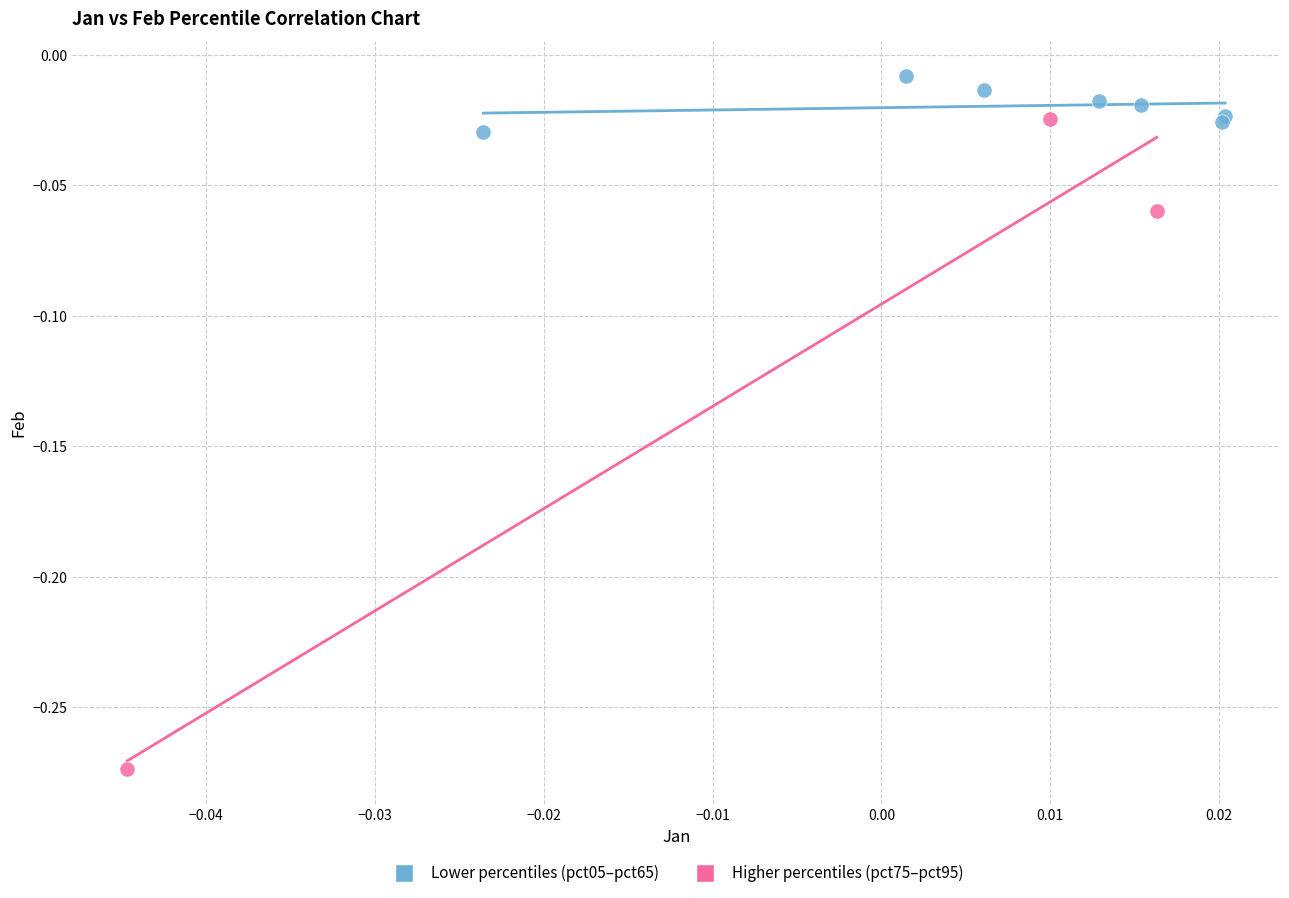

Which series reaches the maximum Y coordinate?

Lower percentiles (pct05–pct65)